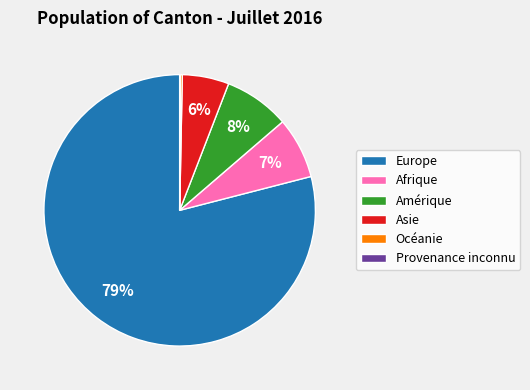

To the nearest percent, what is the average slice percentage?

17%